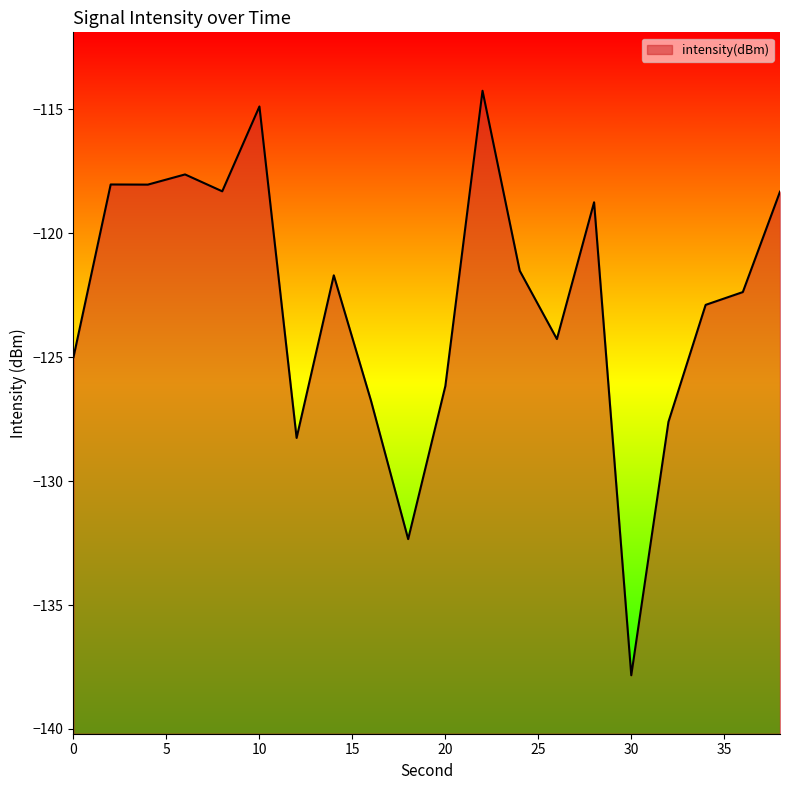

List the labels in order of value, largest first.

22, 10, 6, 2, 4, 8, 38, 28, 24, 14, 36, 34, 26, 0, 20, 16, 32, 12, 18, 30